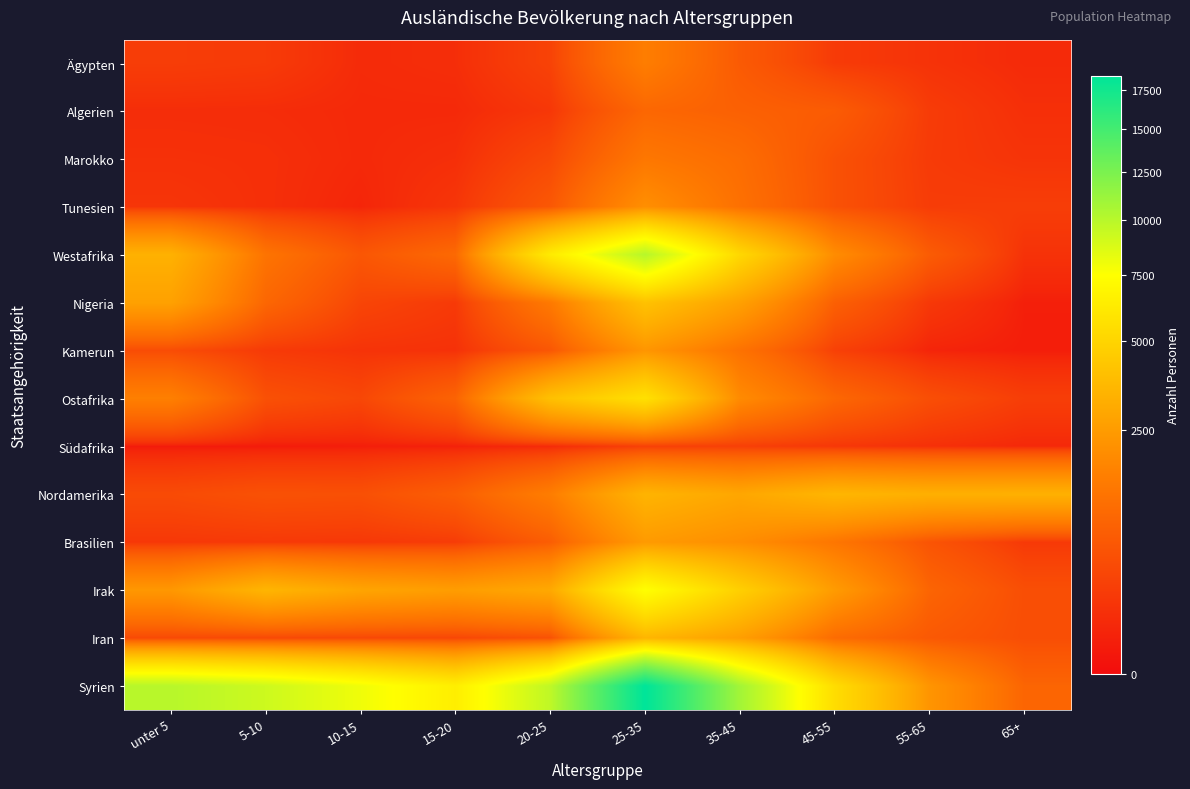

Reading right to left, extract all data points from this chart.

Ägypten: 65+=80	55-65=140	45-55=215	35-45=680	25-35=1550	20-25=305	15-20=105	10-15=85	5-10=215	unter 5=240
Algerien: 65+=115	55-65=225	45-55=705	35-45=815	25-35=945	20-25=180	15-20=75	10-15=75	5-10=95	unter 5=100
Marokko: 65+=150	55-65=215	45-55=515	35-45=1085	25-35=1365	20-25=385	15-20=110	10-15=75	5-10=115	unter 5=125
Tunesien: 65+=245	55-65=235	45-55=515	35-45=1185	25-35=2080	20-25=630	15-20=165	10-15=55	5-10=115	unter 5=160
Westafrika: 65+=135	55-65=705	45-55=2000	35-45=5160	25-35=10040	20-25=6245	15-20=1000	10-15=610	5-10=1265	unter 5=3345
Nigeria: 65+=30	55-65=190	45-55=790	35-45=2680	25-35=4075	20-25=1425	15-20=205	10-15=335	5-10=935	unter 5=2710
Kamerun: 65+=25	55-65=50	45-55=280	35-45=1220	25-35=2305	20-25=610	15-20=130	10-15=145	5-10=210	unter 5=435
Ostafrika: 65+=250	55-65=465	45-55=950	35-45=1950	25-35=5650	20-25=4010	15-20=865	10-15=360	5-10=500	unter 5=1610
Südafrika: 65+=70	55-65=120	45-55=180	35-45=265	25-35=270	20-25=80	15-20=35	10-15=25	5-10=15	unter 5=15
Nordamerika: 65+=3330	55-65=3285	45-55=3545	35-45=2930	25-35=3460	20-25=1540	15-20=755	10-15=495	5-10=515	unter 5=415
Brasilien: 65+=200	55-65=565	45-55=1335	35-45=2055	25-35=2470	20-25=740	15-20=230	10-15=185	5-10=200	unter 5=185
Irak: 65+=470	55-65=895	45-55=2490	35-45=4745	25-35=7455	20-25=3005	15-20=2555	10-15=2850	5-10=3515	unter 5=2370
Iran: 65+=465	55-65=655	45-55=1060	35-45=2625	25-35=3540	20-25=525	15-20=350	10-15=370	5-10=375	unter 5=390
Syrien: 65+=900	55-65=2270	45-55=5440	35-45=10815	25-35=18440	20-25=9730	15-20=6460	10-15=7970	5-10=9220	unter 5=10010